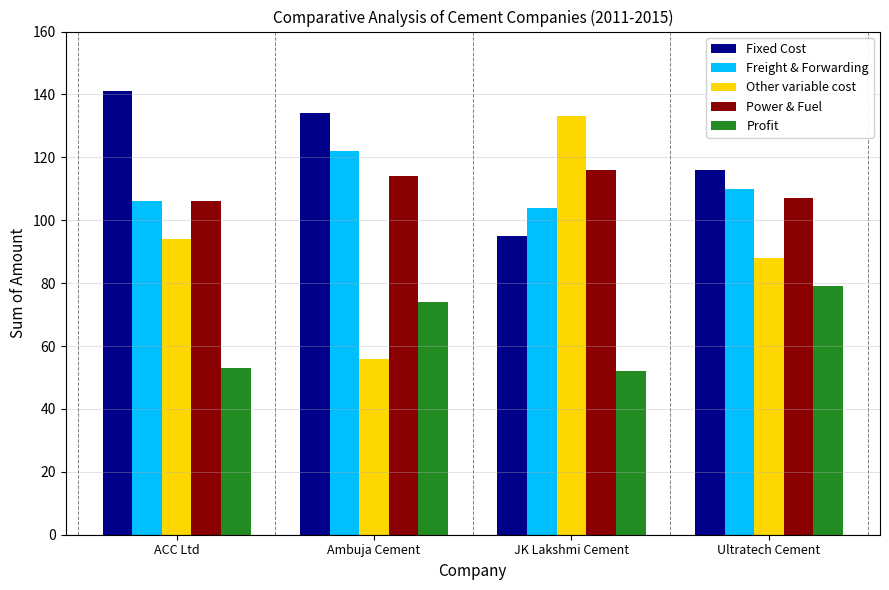

What is the smallest value displayed?

52